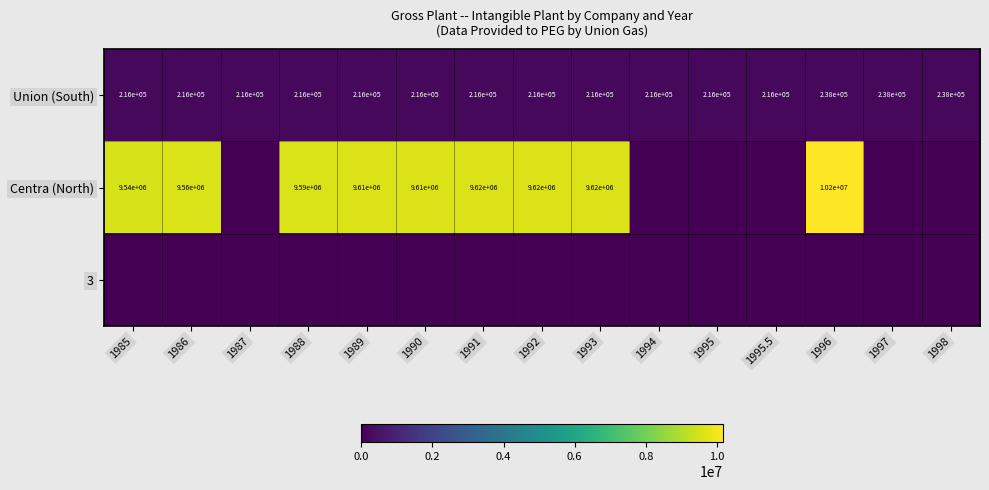

What is the difference between the maximum and minimum values in the Union (South) series?

22000